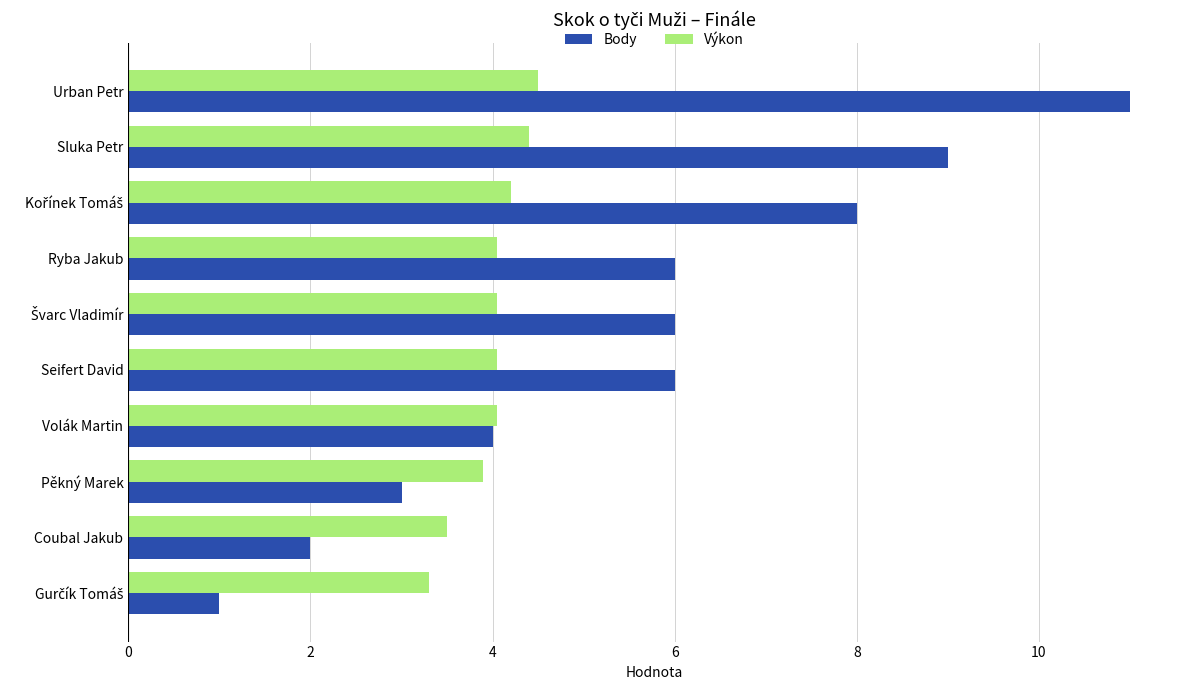

Which series has the largest total across all categories?

Body